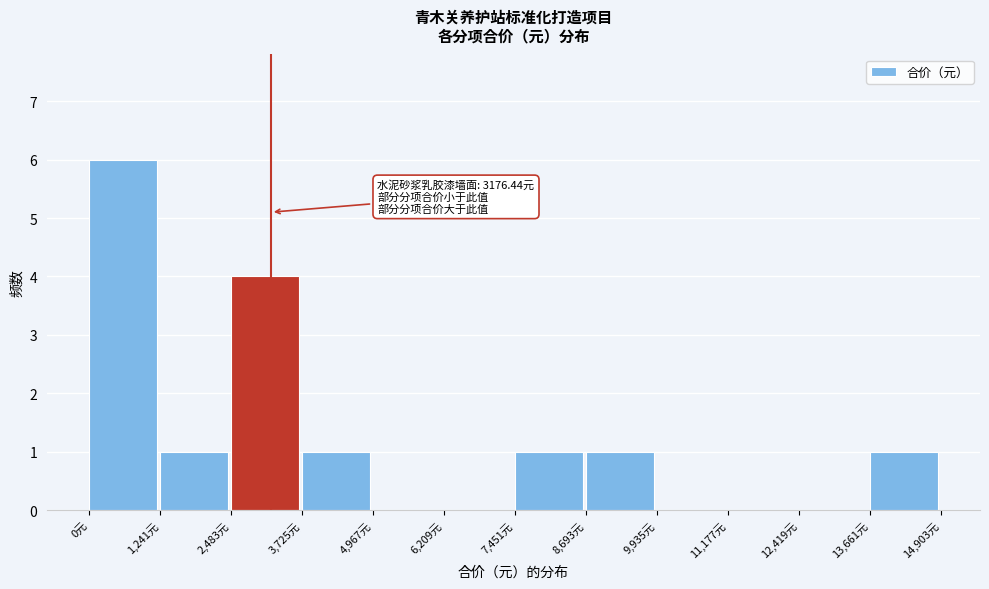

Over which range of the x-axis is the bar tallest?

0 to 1200